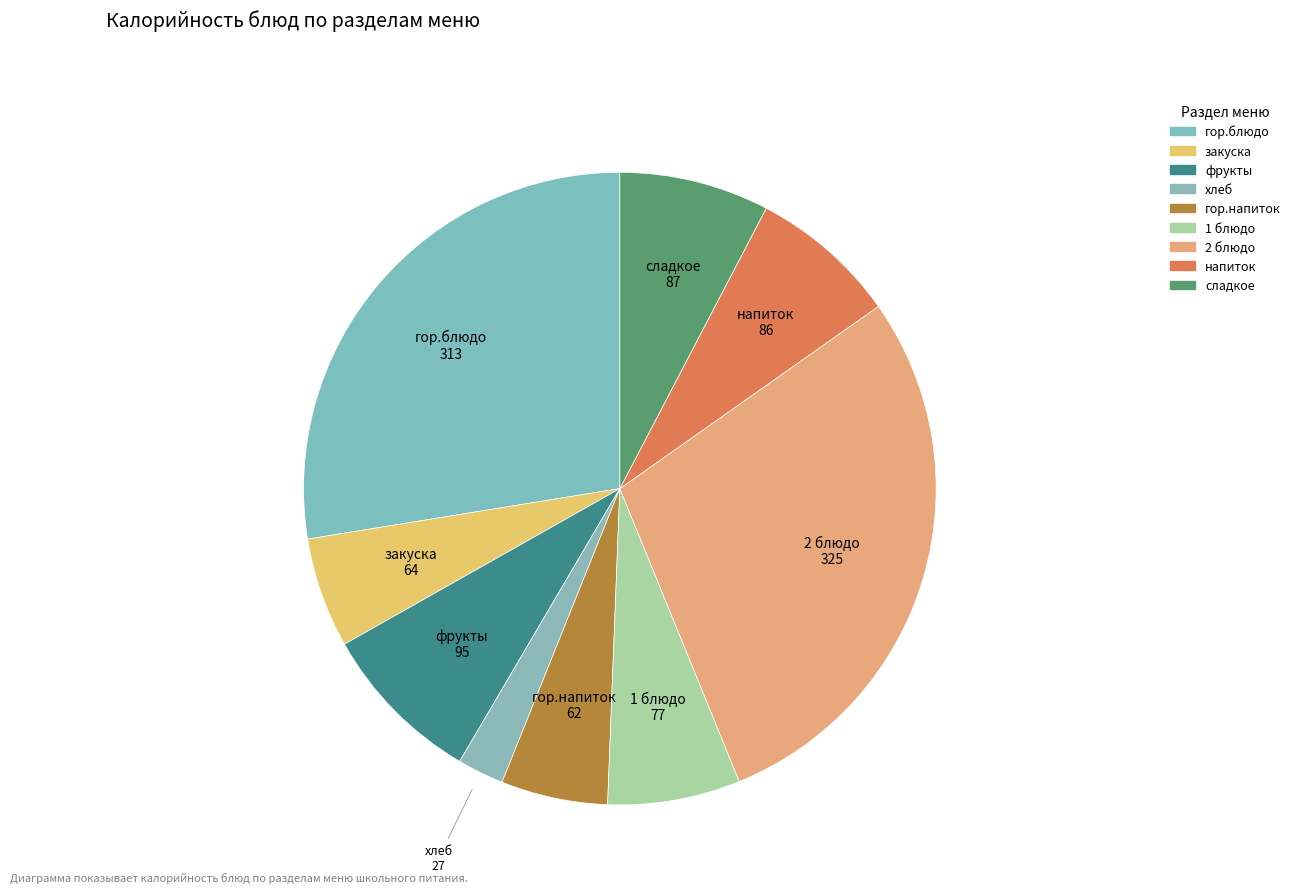

Count the number of slices in the pie.

9